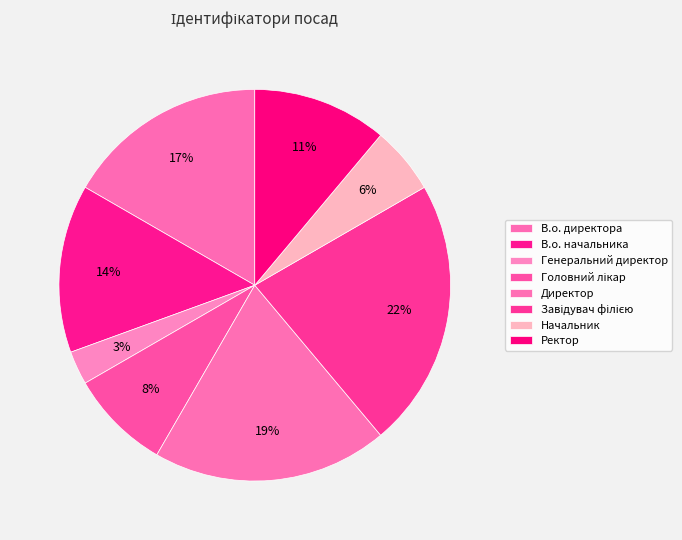

Do Завідувач філією and Начальник together represent more than half of the pie?

No